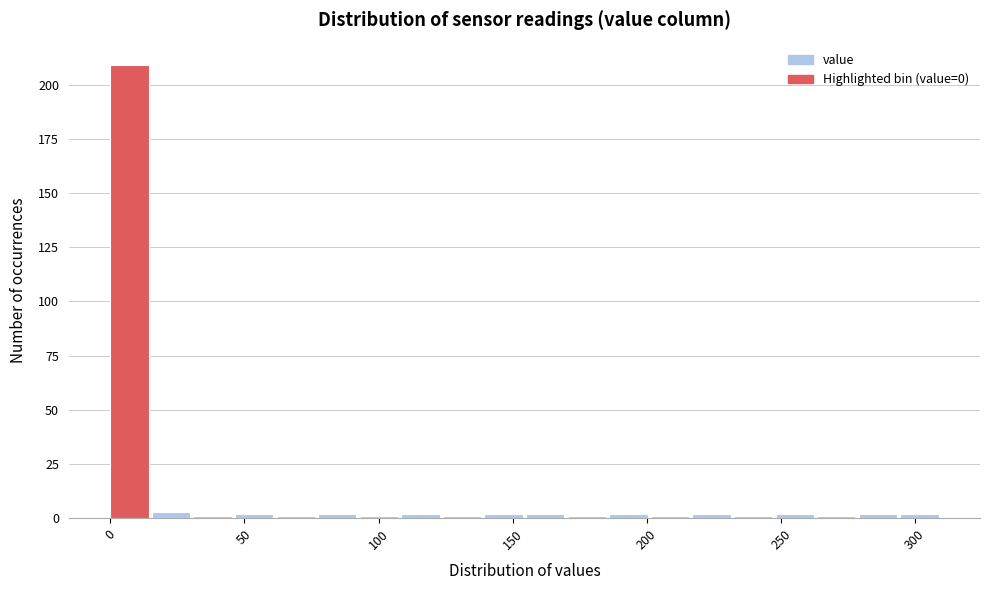

Around what value on the x-axis is the tallest bar? Give the approximate position of its centre, as read against the axis.

5